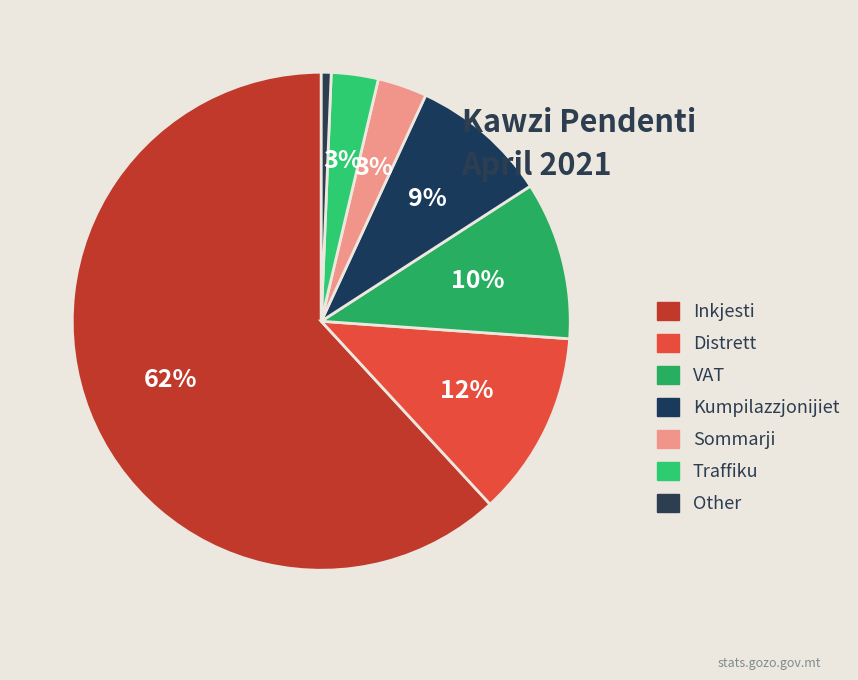

What percentage is NOT represented by Kumpilazzjonijiet?

91.0%